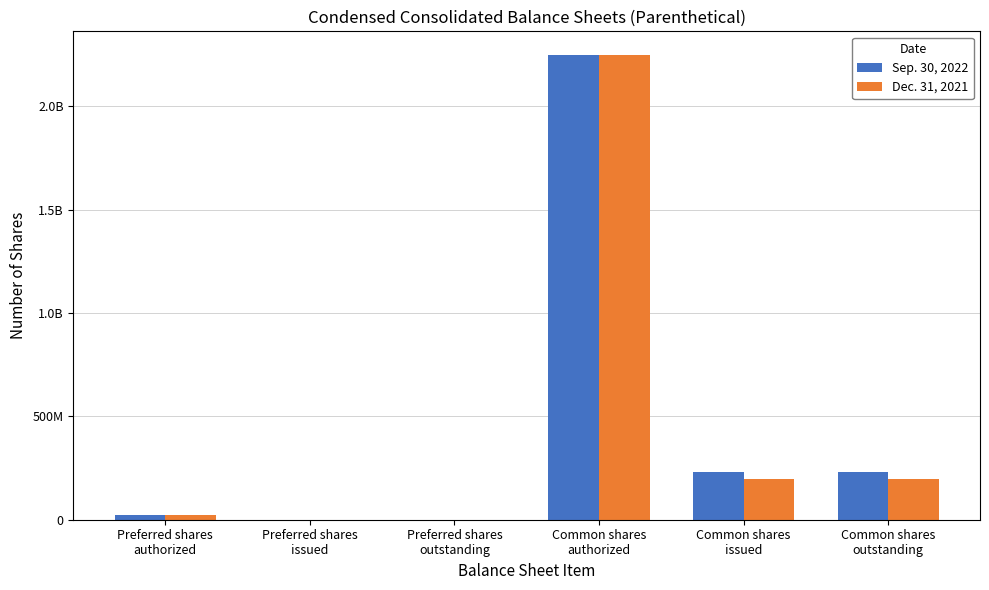

What position from the right is Preferred shares
outstanding?

4